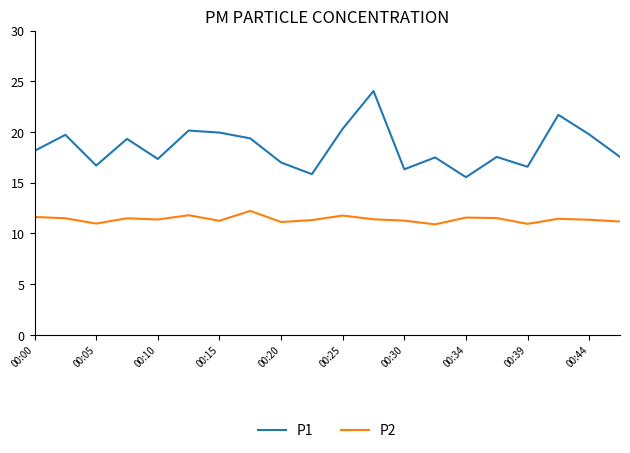

How many values in the P1 series exceed 18?

10